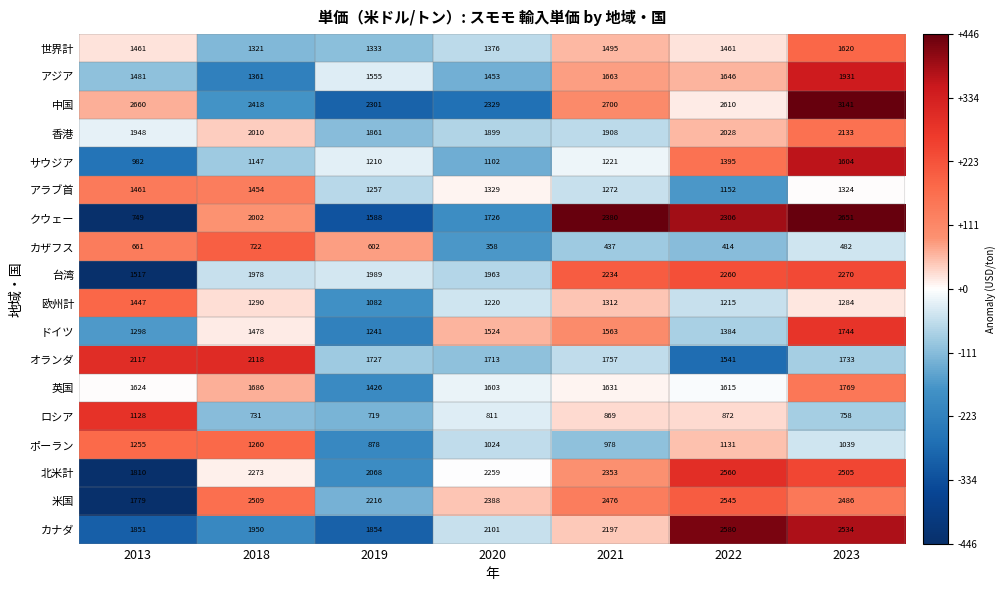

Is the value of アジア at 2021 greater than the value of 英国 at 2021?

Yes